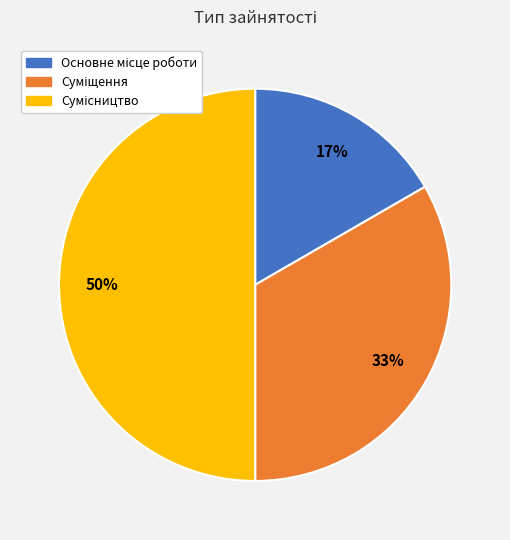

How many segments does this pie chart have?

3